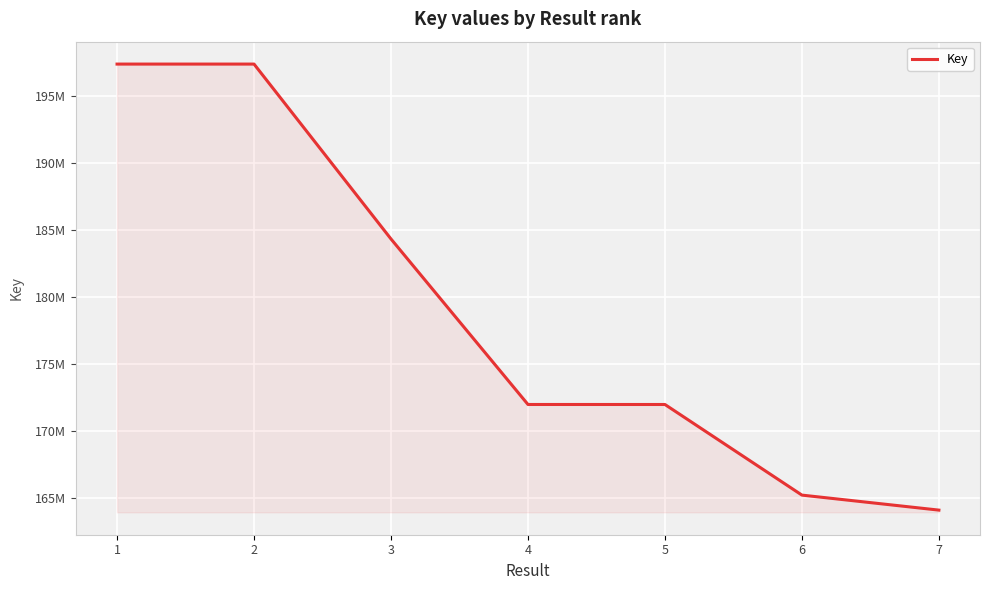

Does the chart display data point markers on the line(s)?

No